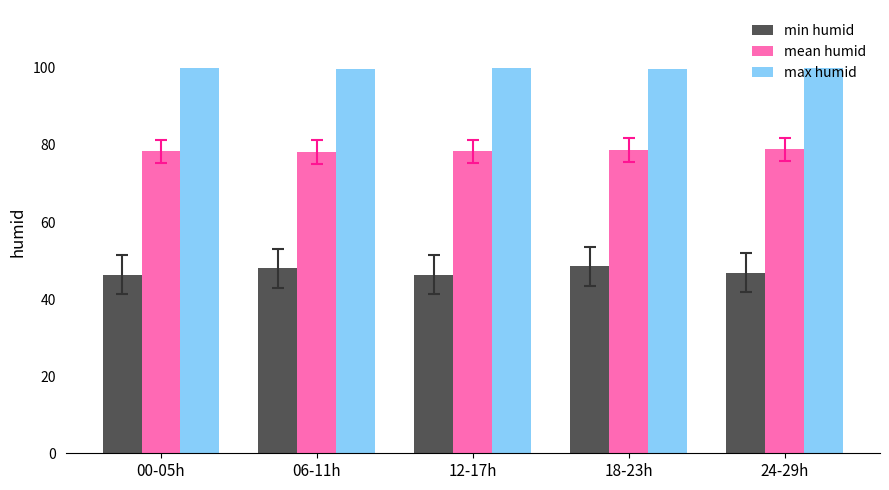

How many bars are there in total?

15